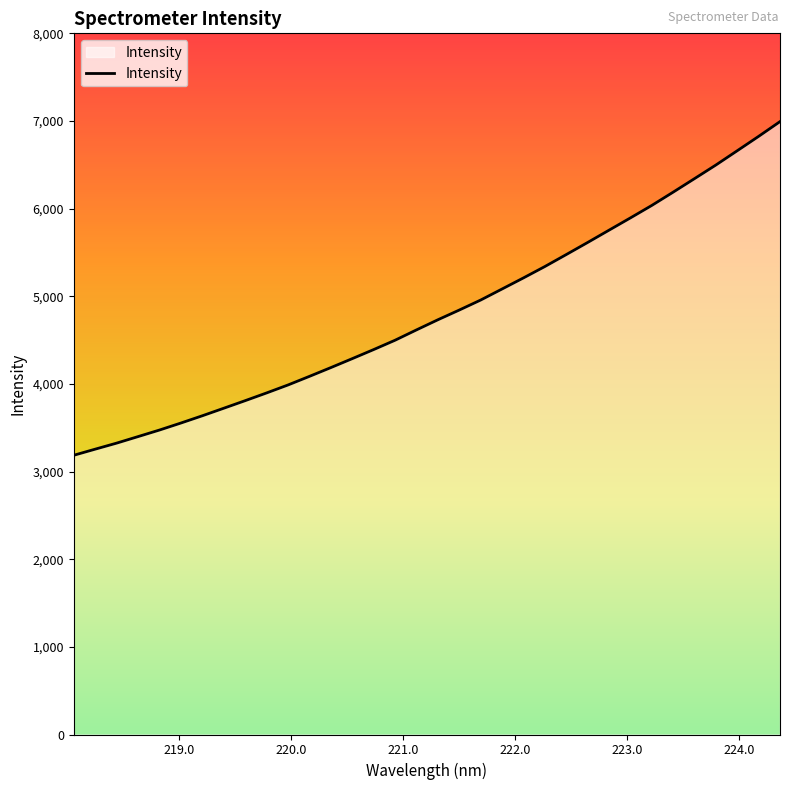

What is the smallest value displayed?

3185.9